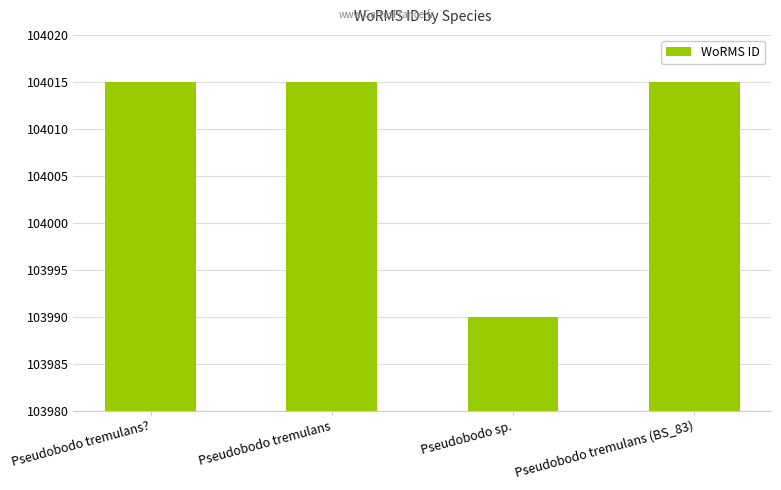

What is the sum of the values at Pseudobodo tremulans and Pseudobodo sp.?

208005